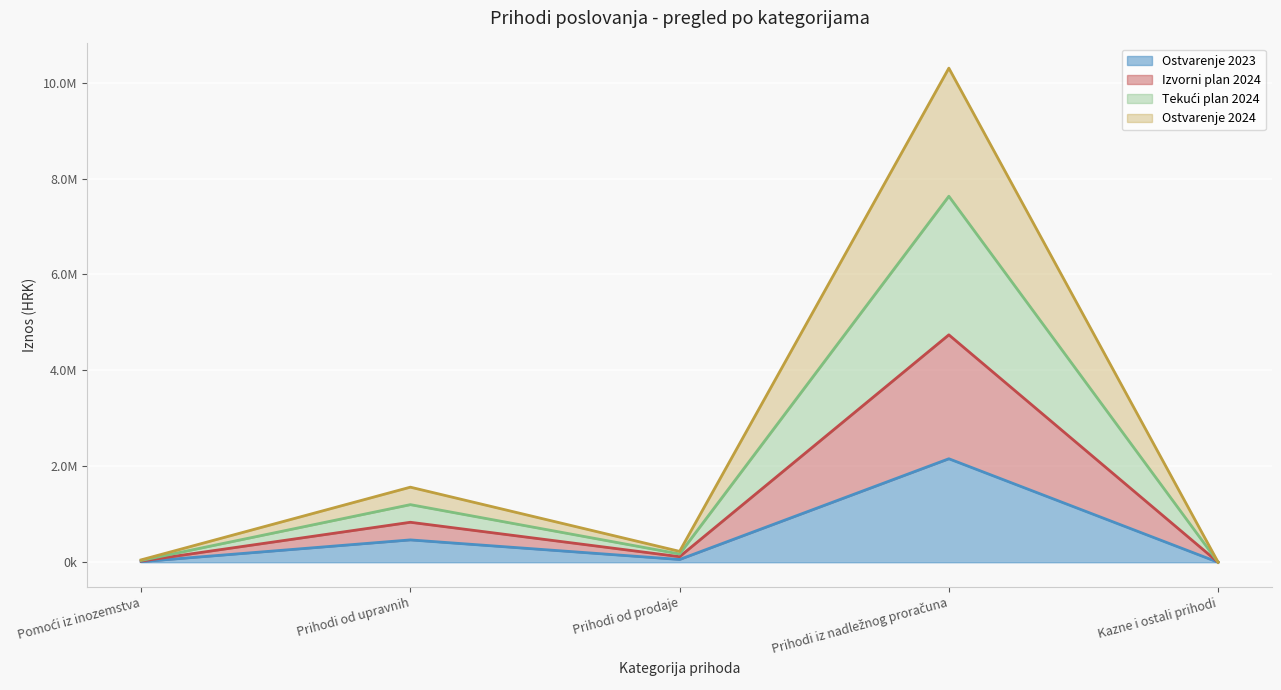

Where is the first local minimum for Ostvarenje 2024?

Prihodi od prodaje